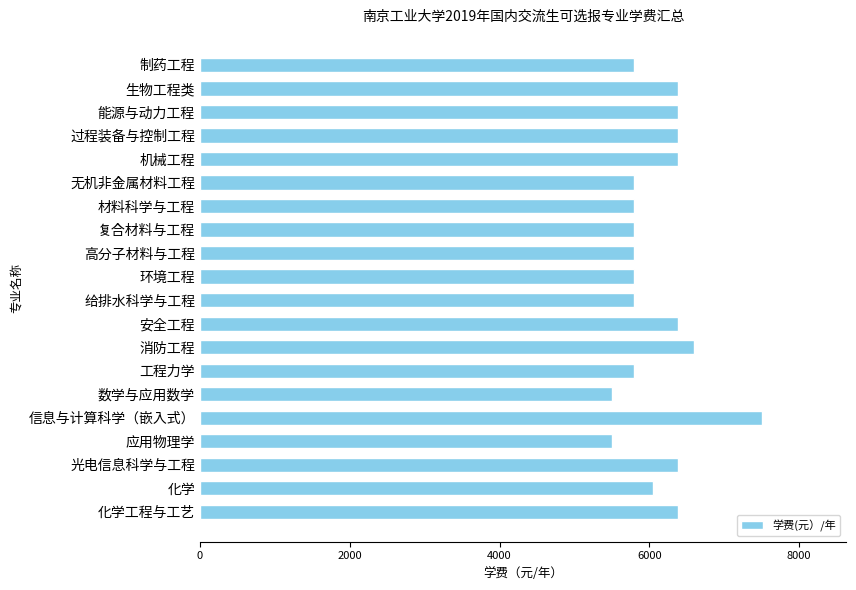

Are the bars horizontal?

Yes